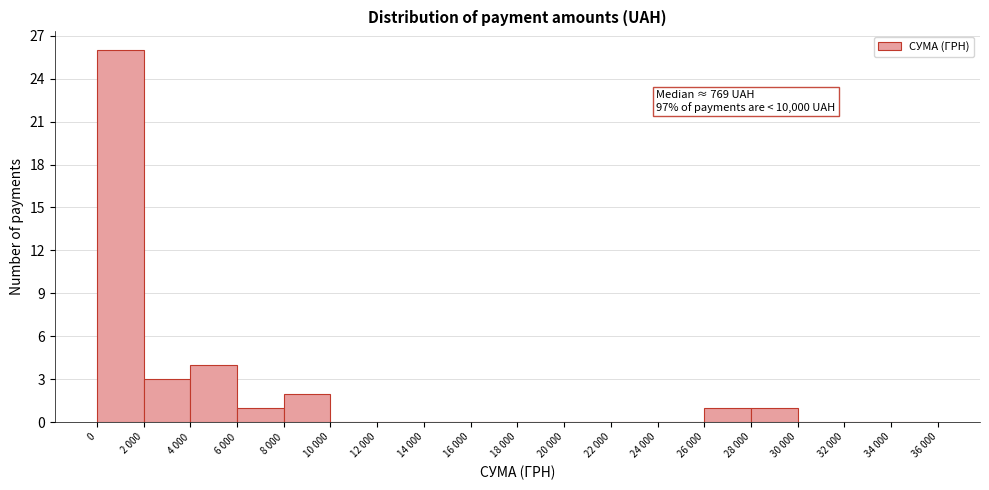

Reading left to right, extract all data points from this chart.

0=26	2 000=3	4 000=4	6 000=1	8 000=2	10 000=0	12 000=0	14 000=0	16 000=0	18 000=0	20 000=0	22 000=0	24 000=0	26 000=1	28 000=1	30 000=0	32 000=0	34 000=0